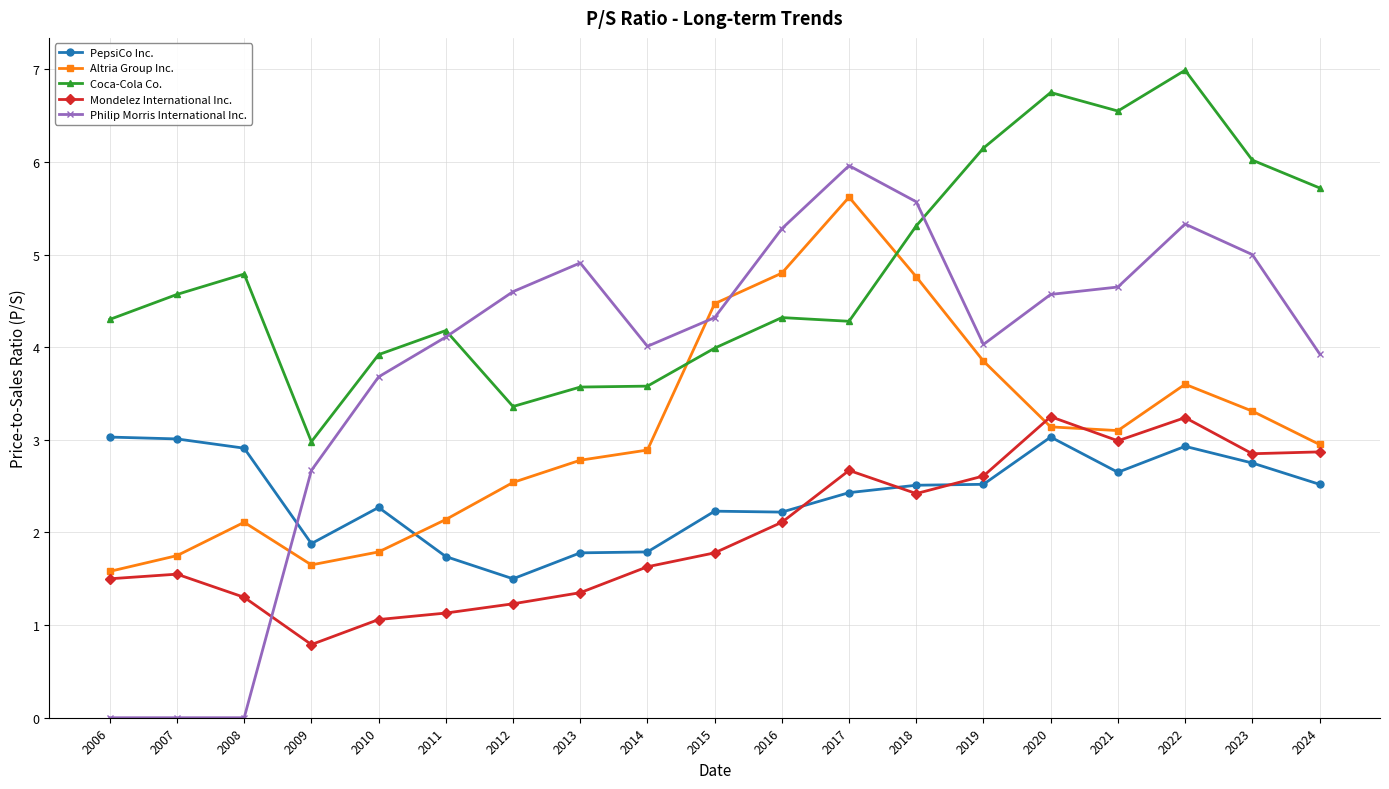

In Altria Group Inc., how many points are higher than both neighbors (excluding endpoints)?

3